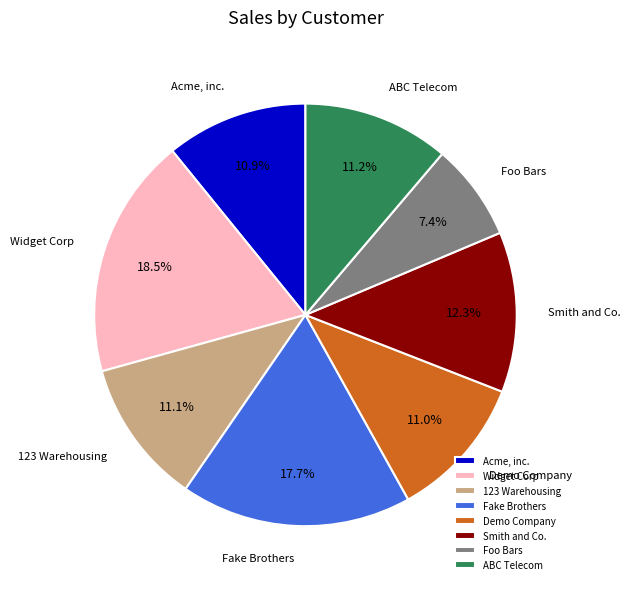

Is 123 Warehousing the majority of the pie?

No